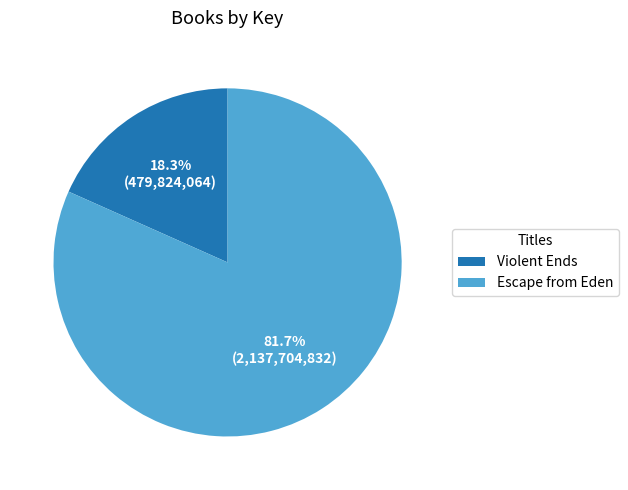

Which category has the biggest portion of the pie?

Escape from Eden